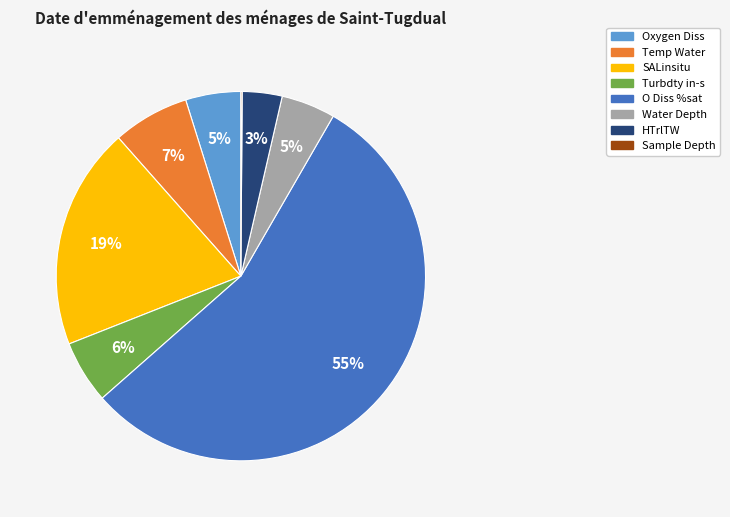

What is the largest slice in the pie chart?

O Diss %sat